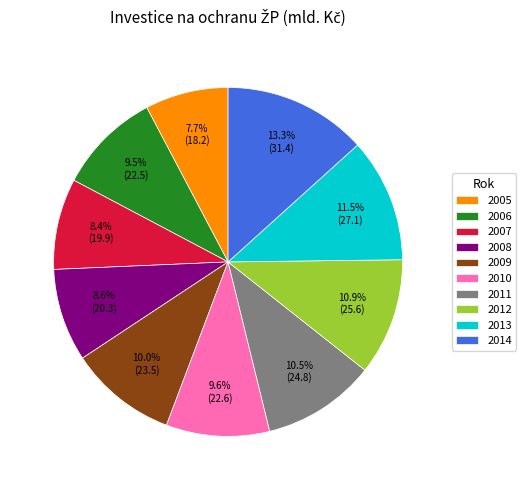

Is the sum of 2005 and 2008 greater than half?

No